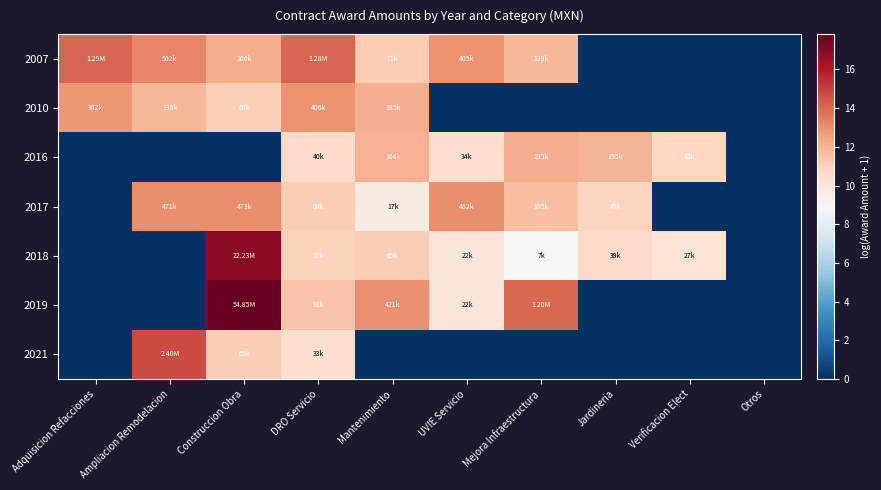

Which series changed the most between Mantenimiento and Otros?

2019